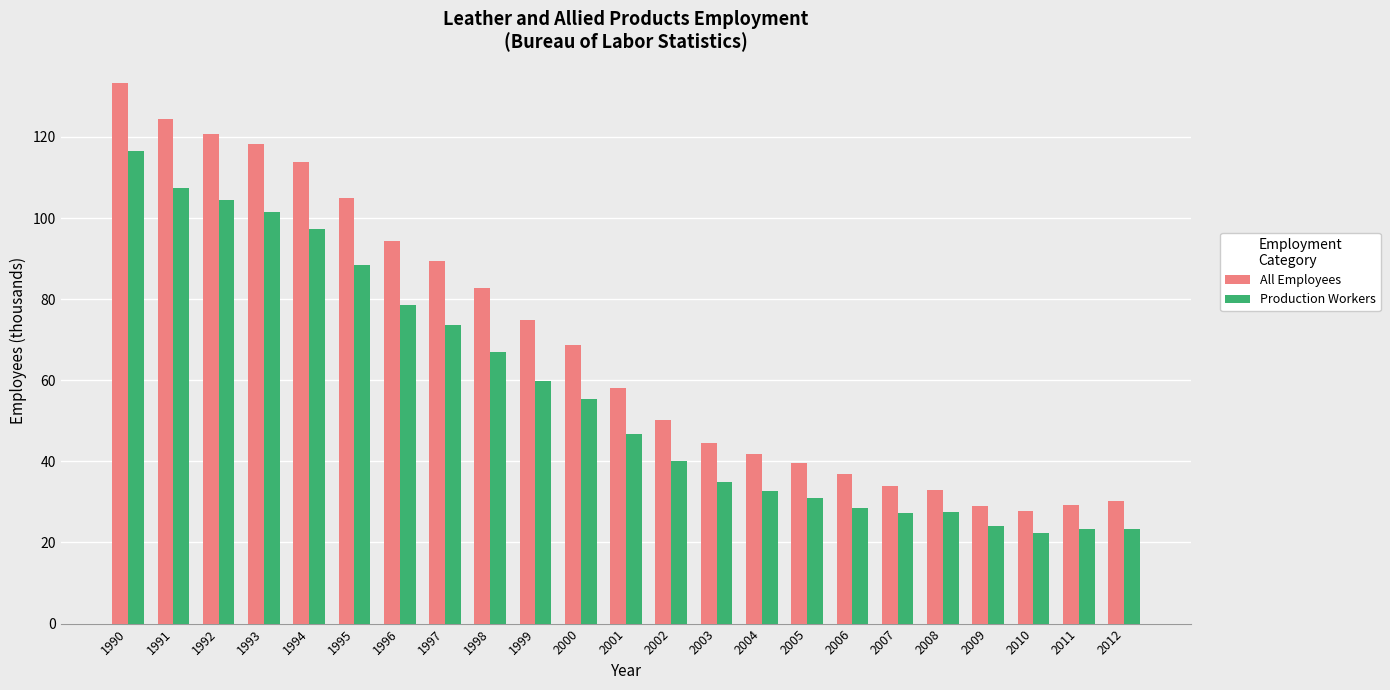

What is the approximate value of Production Workers at 1993?

101.4